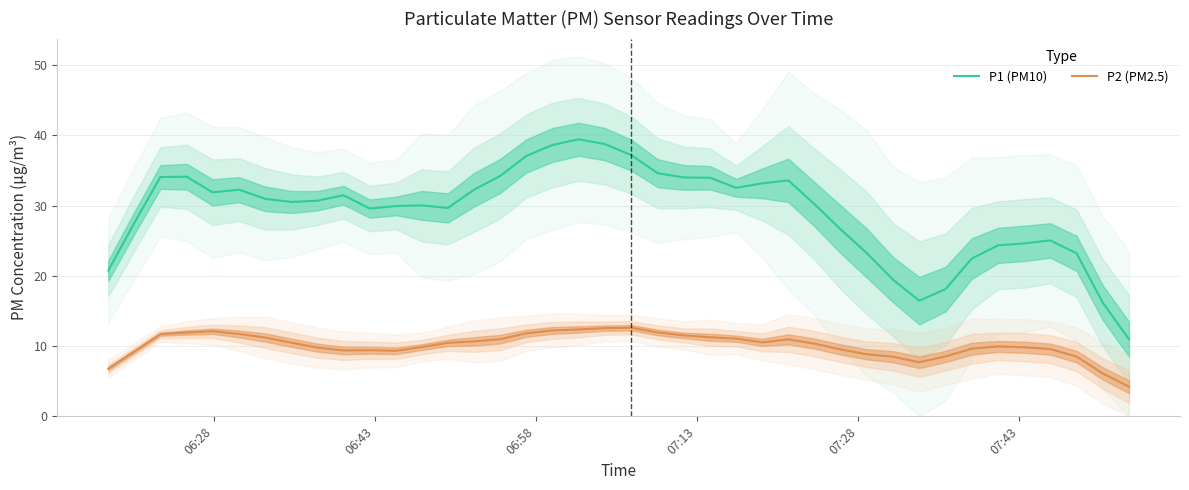

What is the lowest value of the P1 (PM10) series?

11.0